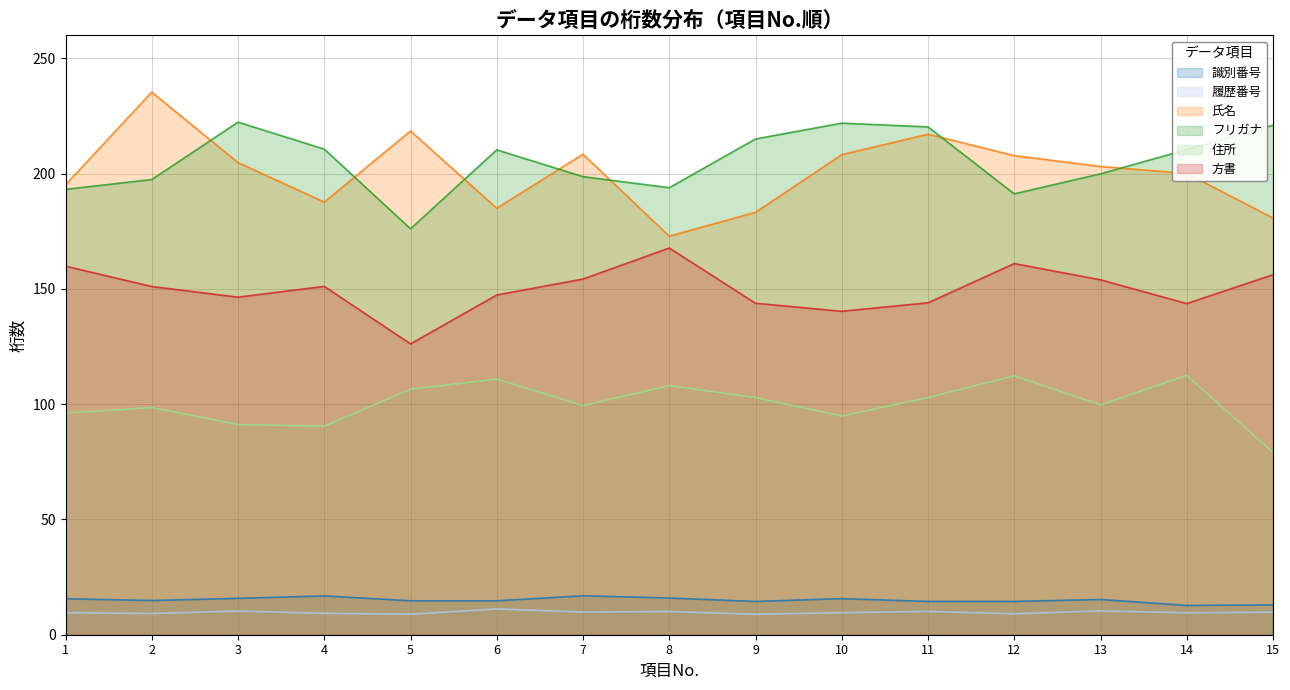

Rank the series at 15 from highest to lowest value.

フリガナ, 氏名, 方書, 住所, 識別番号, 履歴番号